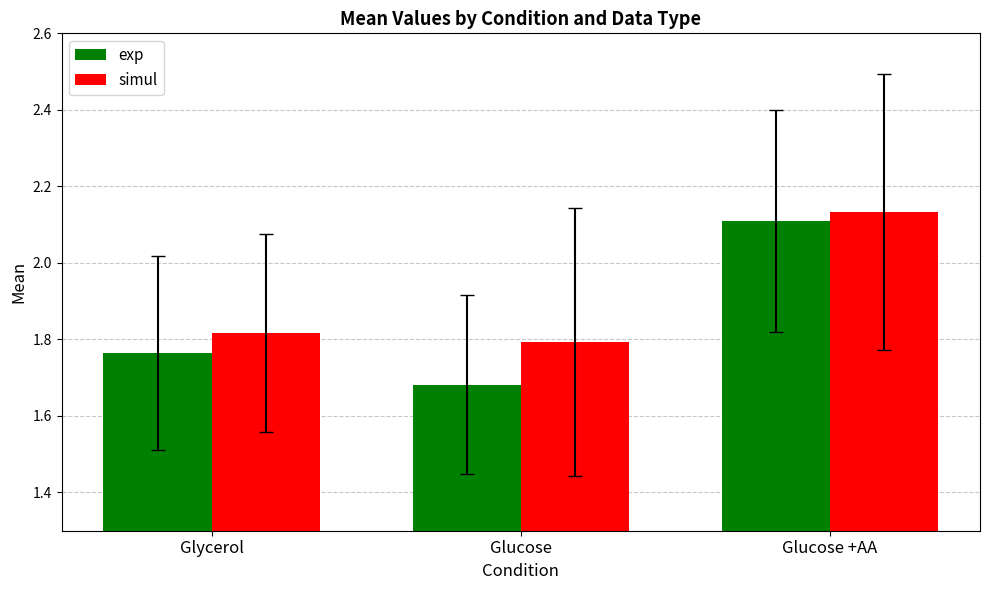

The value of exp at Glycerol is 0.8. True or false?

False